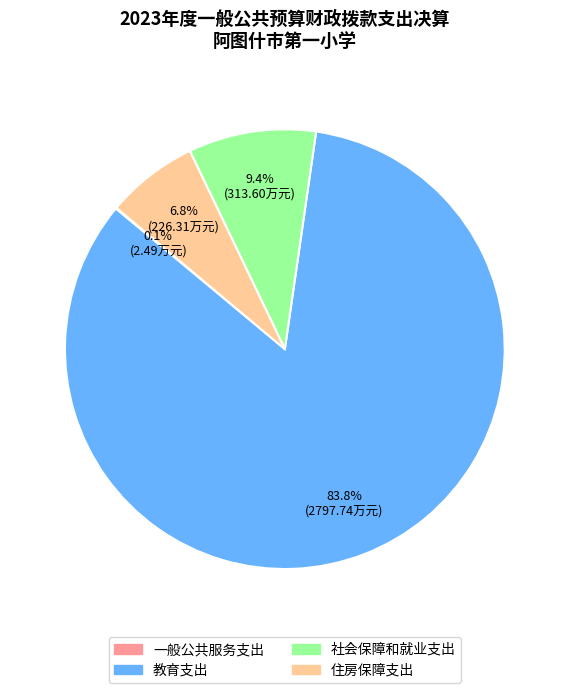

Which category has the biggest portion of the pie?

教育支出